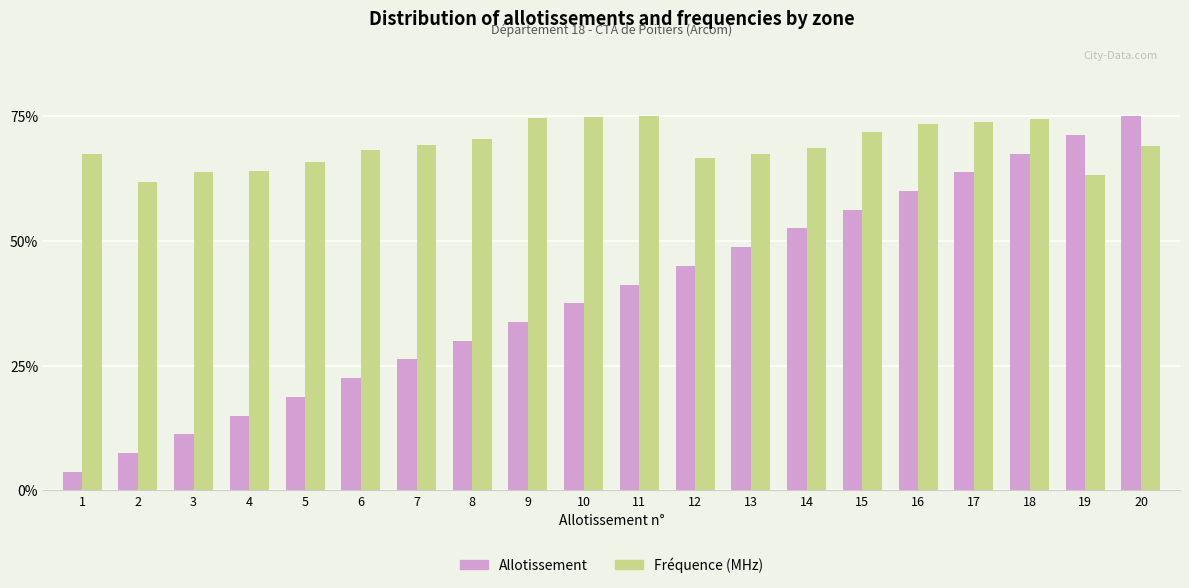

What is the minimum value shown in the chart?

3.8